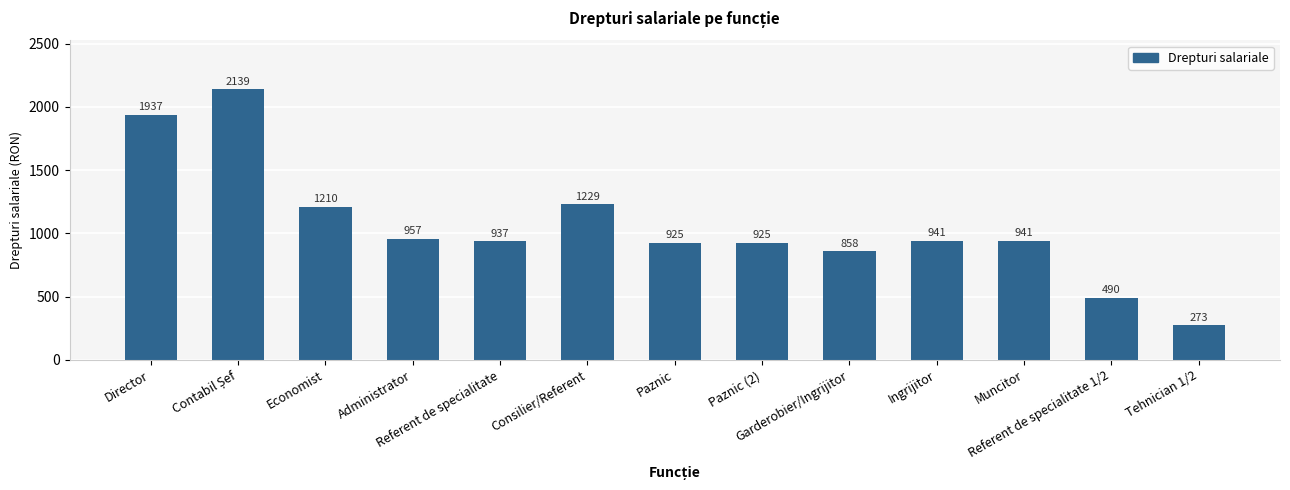

What is the value of the 8th bar from the left?

925